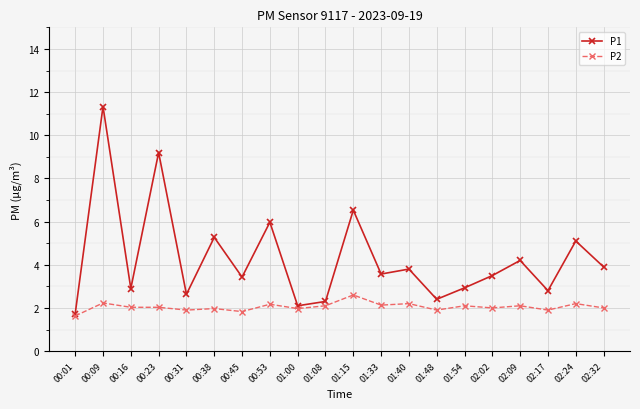

How many data points in P1 are above 3?

12